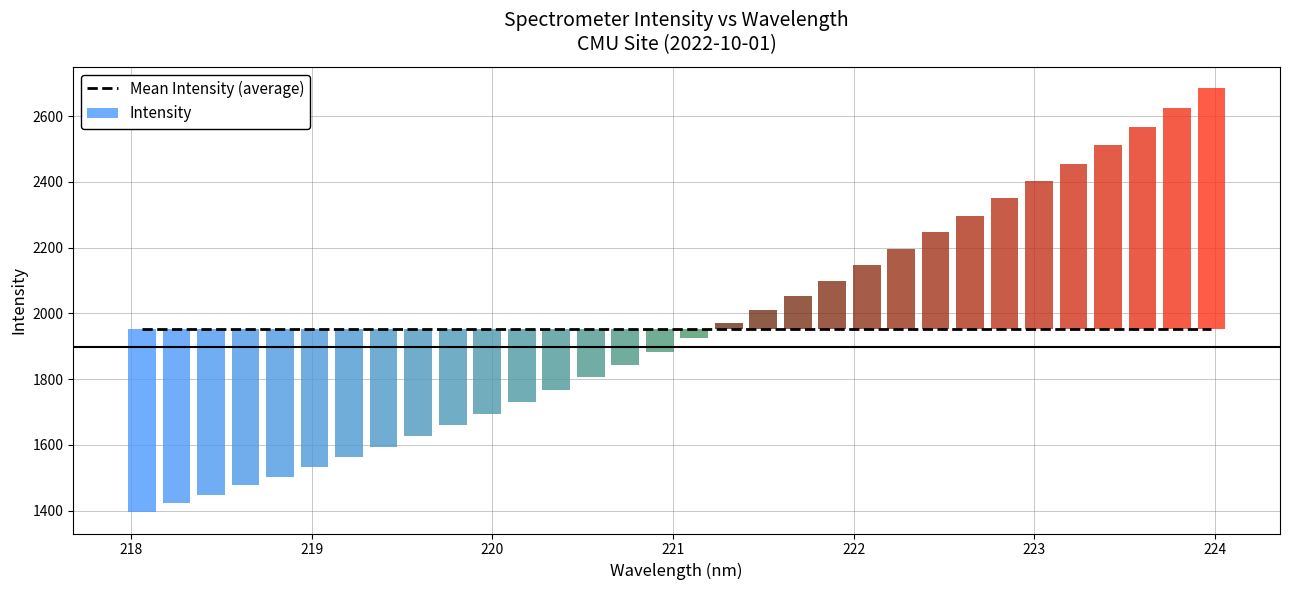

List the labels in order of value, largest first.

223.9802, 223.7895, 223.5987, 223.408, 223.2172, 223.0264, 222.8355, 222.6447, 222.4538, 222.263, 222.0721, 221.8812, 221.6902, 221.4993, 221.3083, 221.1174, 220.9264, 220.7354, 220.5444, 220.3533, 220.1623, 219.9712, 219.7801, 219.589, 219.3979, 219.2067, 219.0156, 218.8244, 218.6332, 218.442, 218.2508, 218.0596